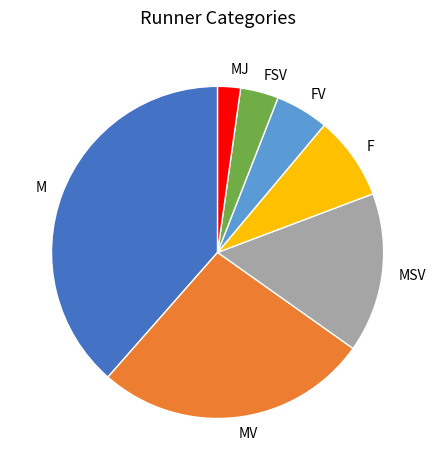

Which slice is the largest?

M